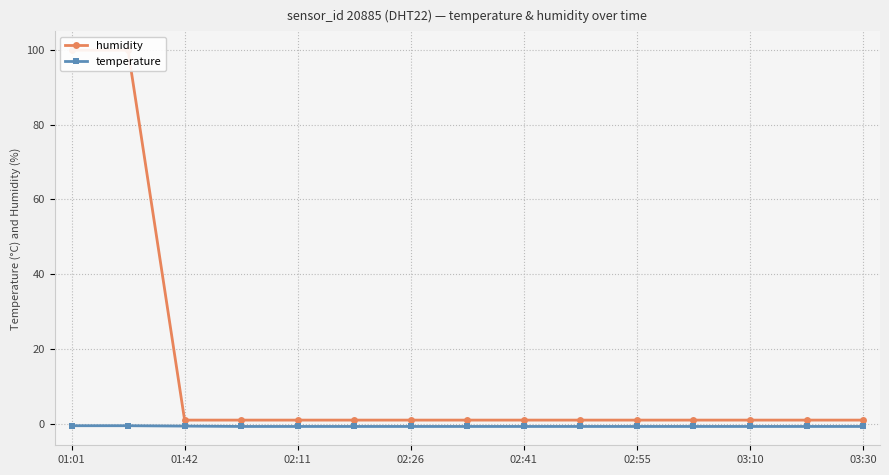

Rank the series by their average value, from highest to lowest.

humidity, temperature